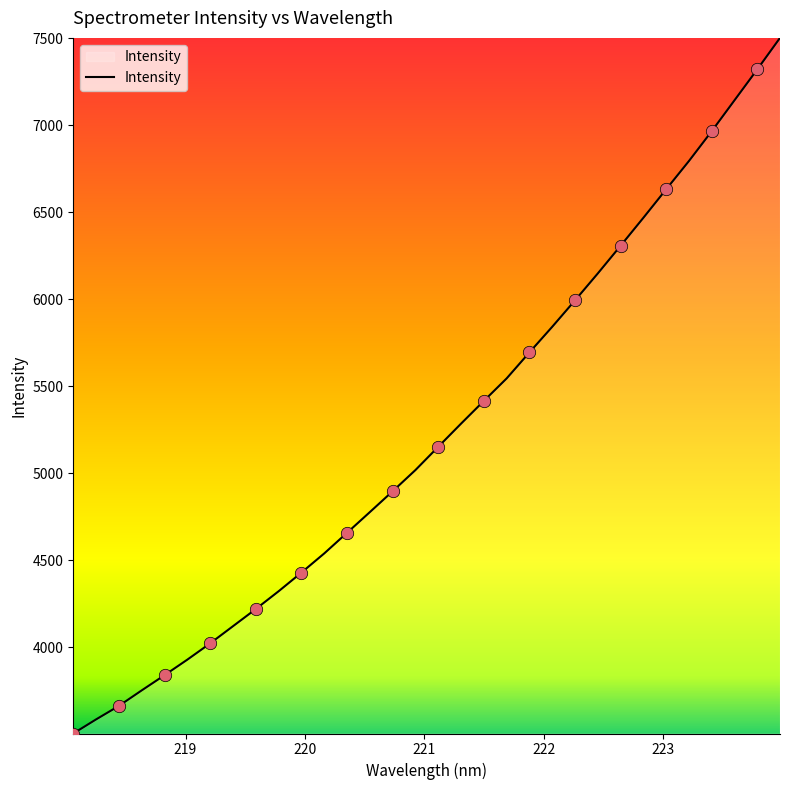

What is the difference between the maximum and minimum values?

3998.3